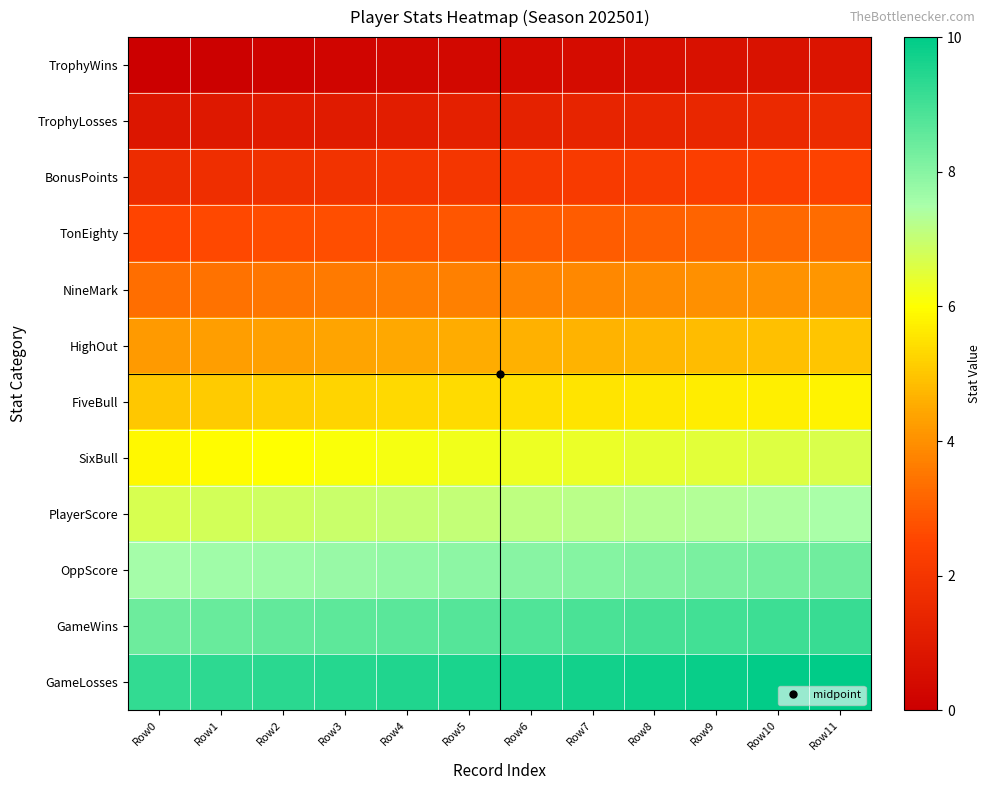

Count the number of categories in the chart.

12